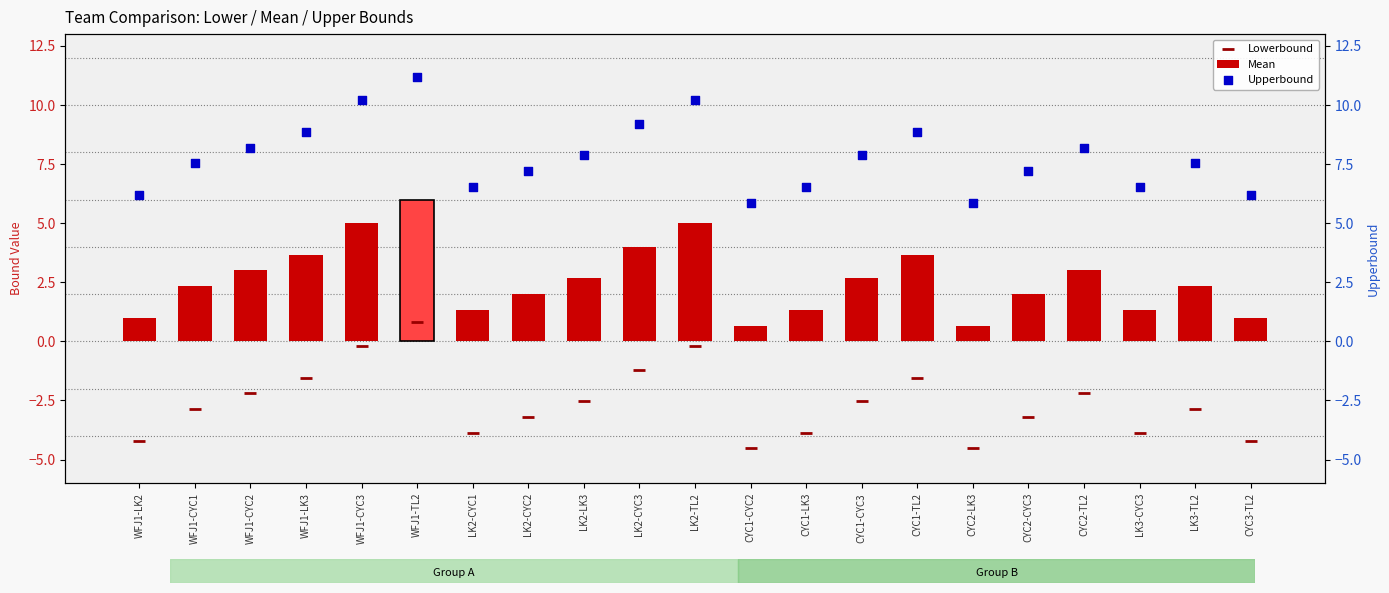

What is the total value across all series at CYC1-TL2?

11.0